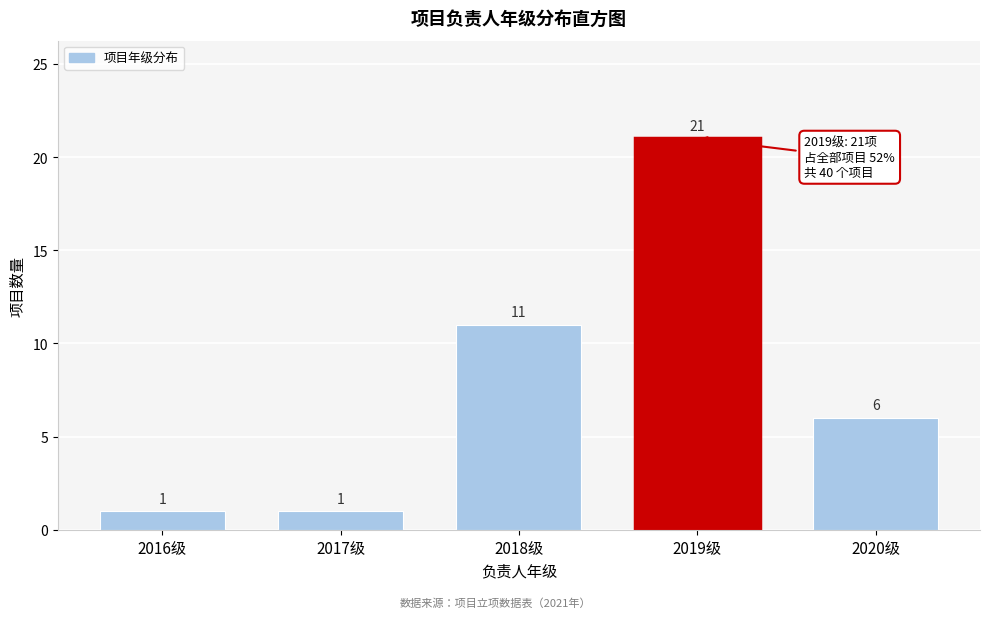

Reading left to right, what are all the values shown in this chart?

1	1	11	21	6